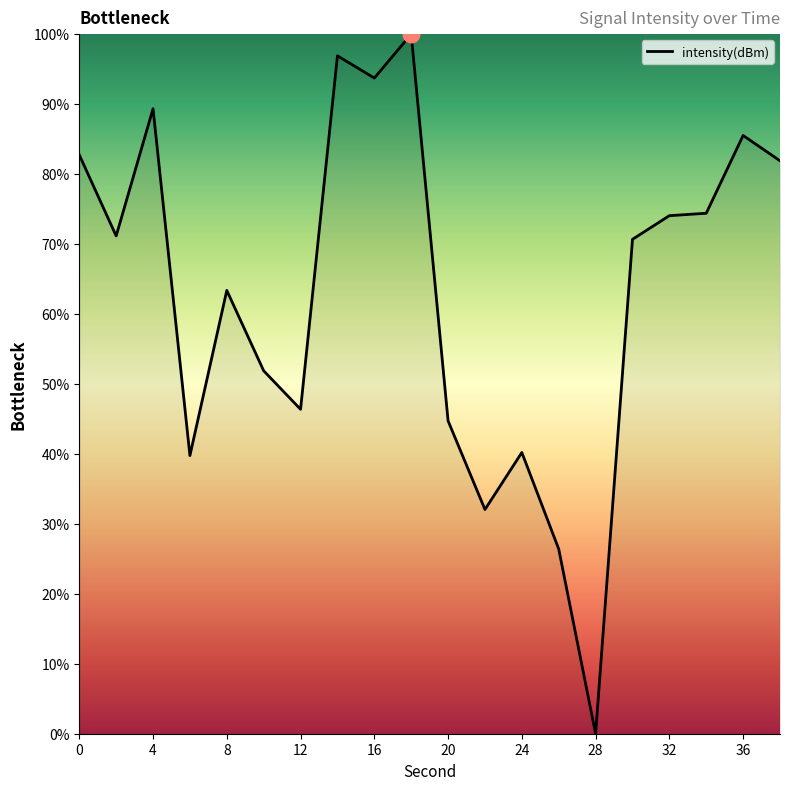

What is the greatest value displayed?

100.0